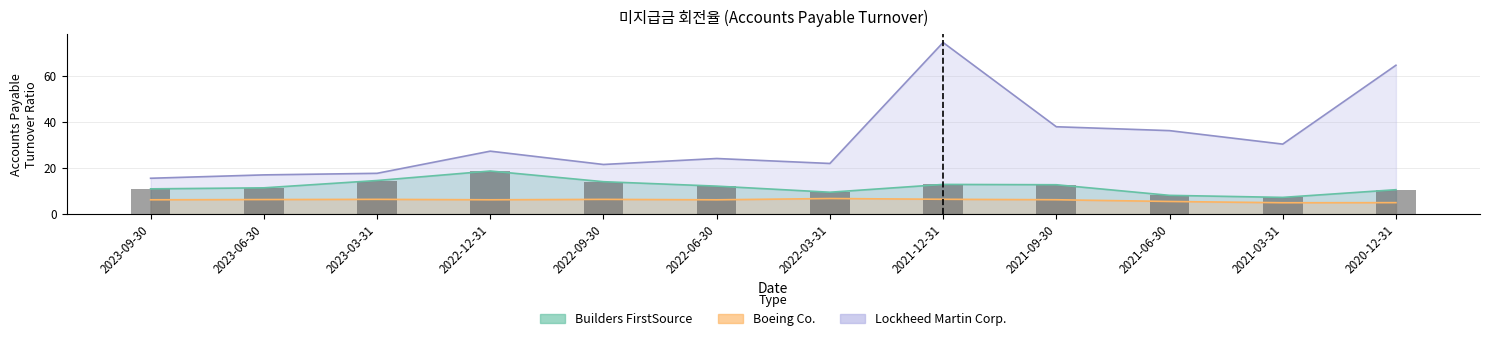

True or false: Boeing Co. has a value of 6.2 at 2023-09-30.

True